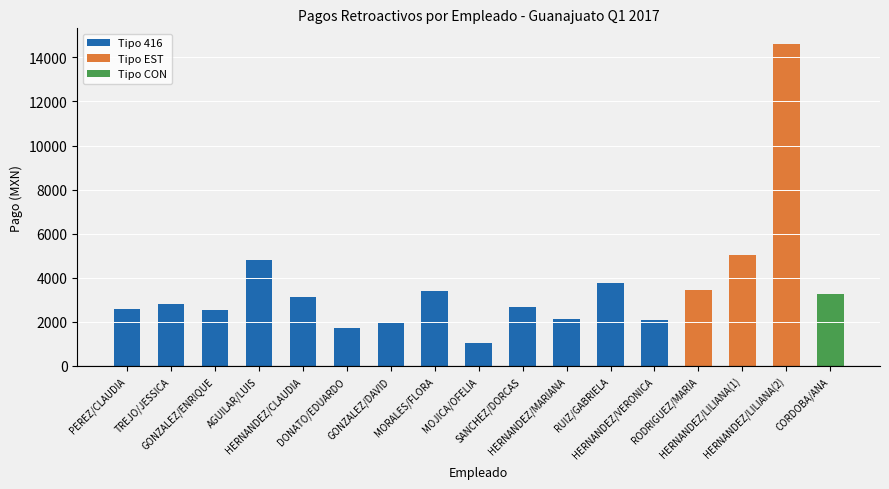

Reading left to right, transcribe all the data shown in this chart.

PEREZ/CLAUDIA=2567.9	TREJO/JESSICA=2817.2	GONZALEZ/ENRIQUE=2555.0	AGUILAR/LUIS=4808.2	HERNANDEZ/CLAUDIA=3137.2	DONATO/EDUARDO=1729.8	GONZALEZ/DAVID=1959.3	MORALES/FLORA=3399.1	MOJICA/OFELIA=1020.7	SANCHEZ/DORCAS=2690.5	HERNANDEZ/MARIANA=2108.7	RUIZ/GABRIELA=3756.9	HERNANDEZ/VERONICA=2083.8	RODRIGUEZ/MARIA=3458.6	HERNANDEZ/LILIANA(1)=5048.1	HERNANDEZ/LILIANA(2)=14585.2	CORDOBA/ANA=3276.2